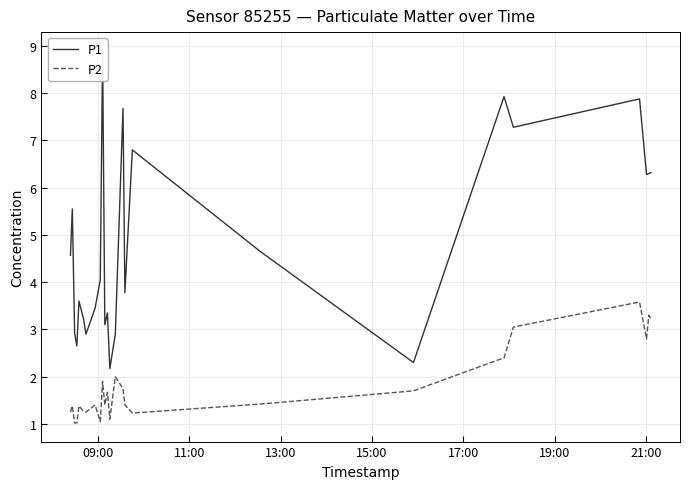

What is the average value of the P2 series?

1.8